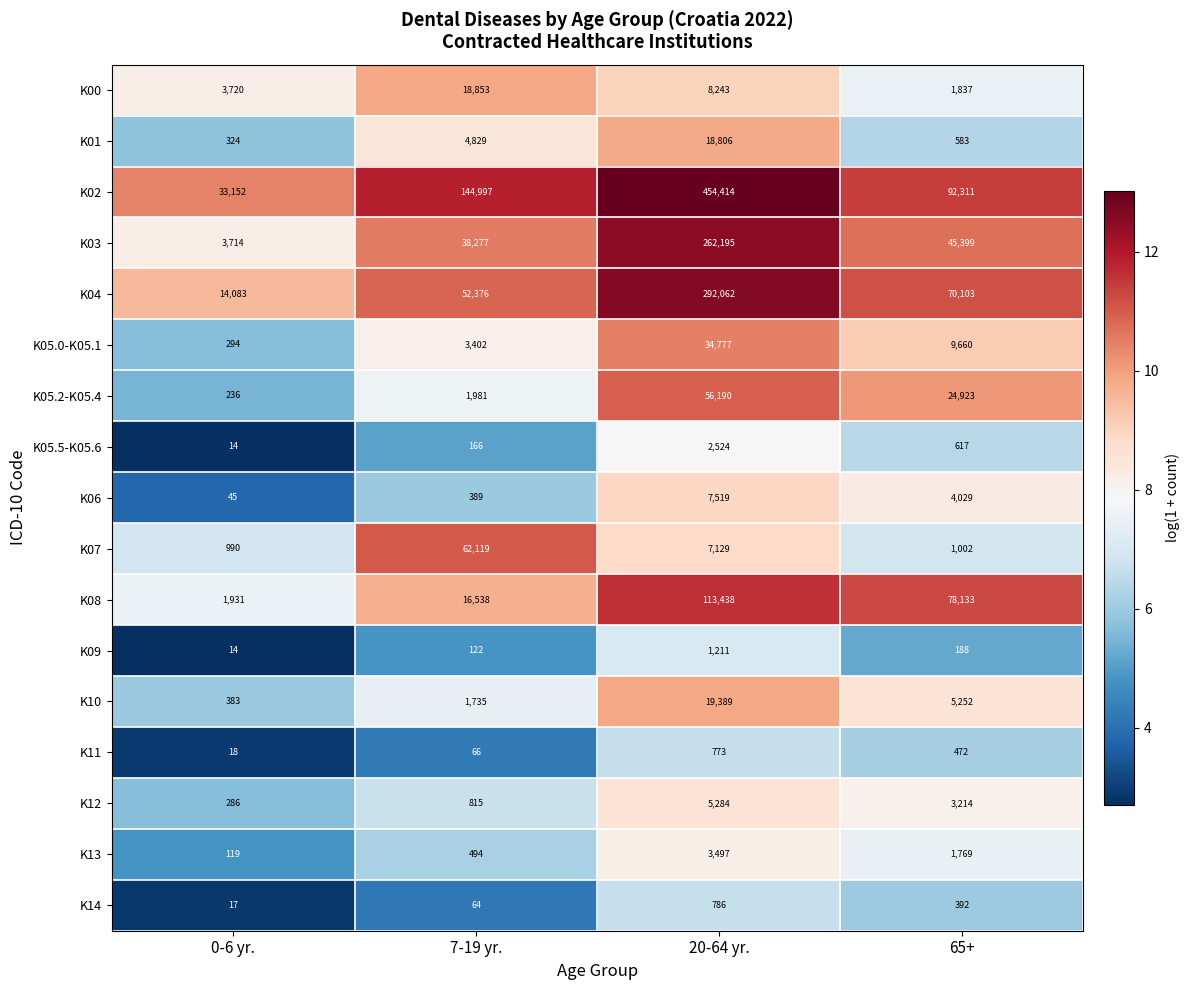

Which series has the largest total across all categories?

K02